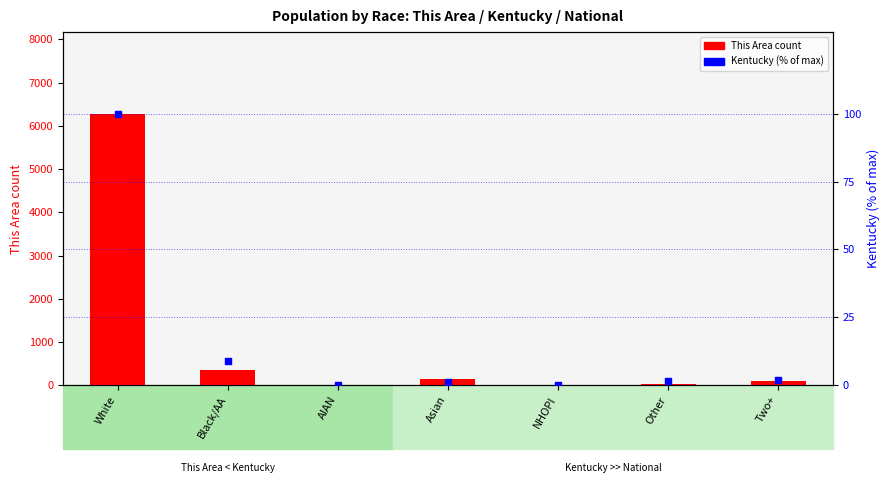

Which series contains the highest Y value?

This Area count